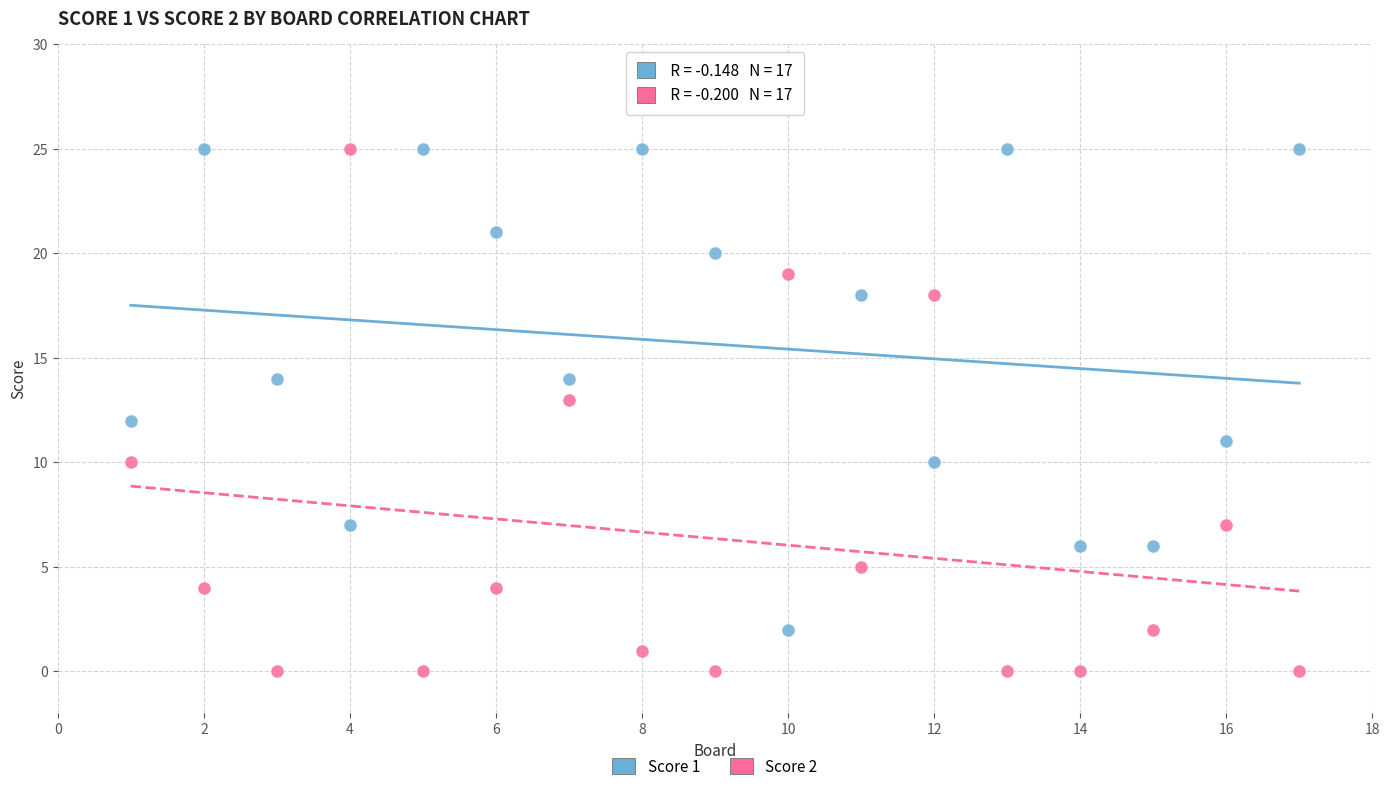

Across all data points, what is the range of Y values (max minus min)?

25